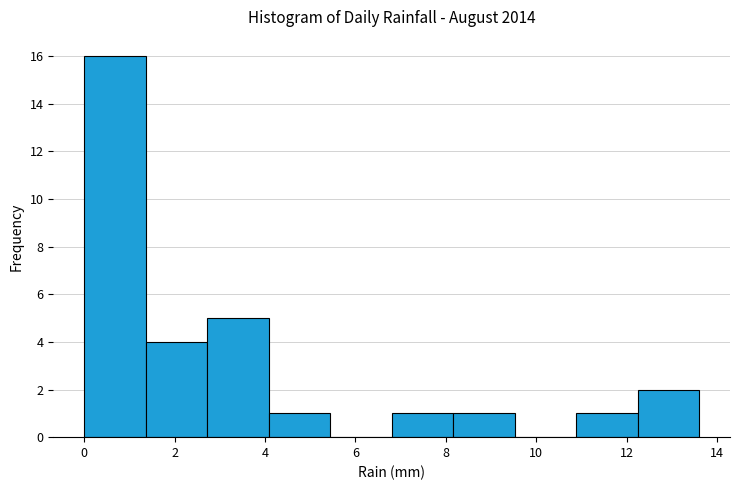

Reading left to right, transcribe this chart: for each bar, give the range it covers on the x-axis and its height. Neither the bar edges nor the heights are printed on the chart, so give them approximately, as read against the axes.

0.00 to 1.36: 16
1.36 to 2.72: 4
2.72 to 4.08: 5
4.08 to 5.44: 1
5.44 to 6.80: 0
6.80 to 8.16: 1
8.16 to 9.52: 1
9.52 to 10.88: 0
10.88 to 12.24: 1
12.24 to 13.60: 2